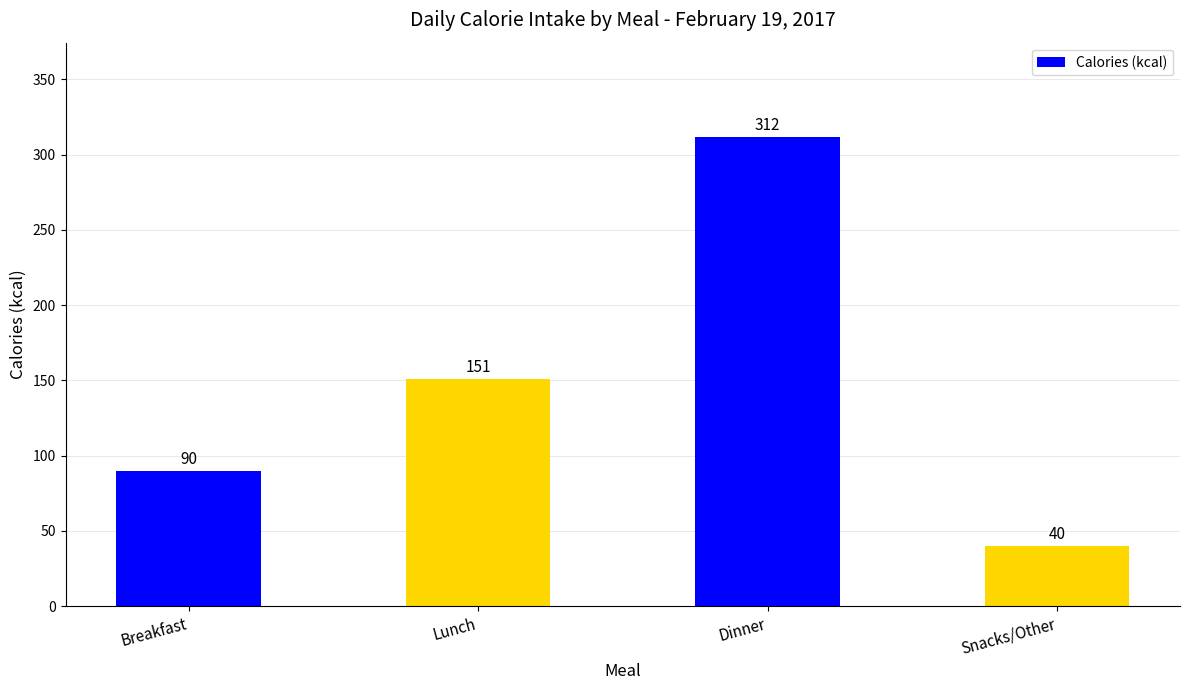

Reading left to right, extract all data points from this chart.

Breakfast=90	Lunch=151	Dinner=312	Snacks/Other=40